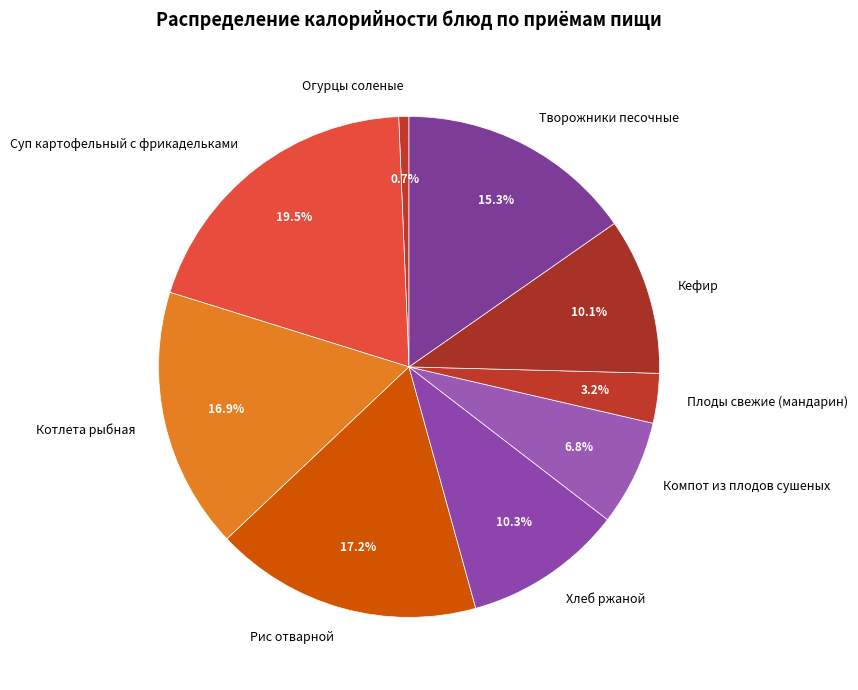

Count the number of slices in the pie.

9